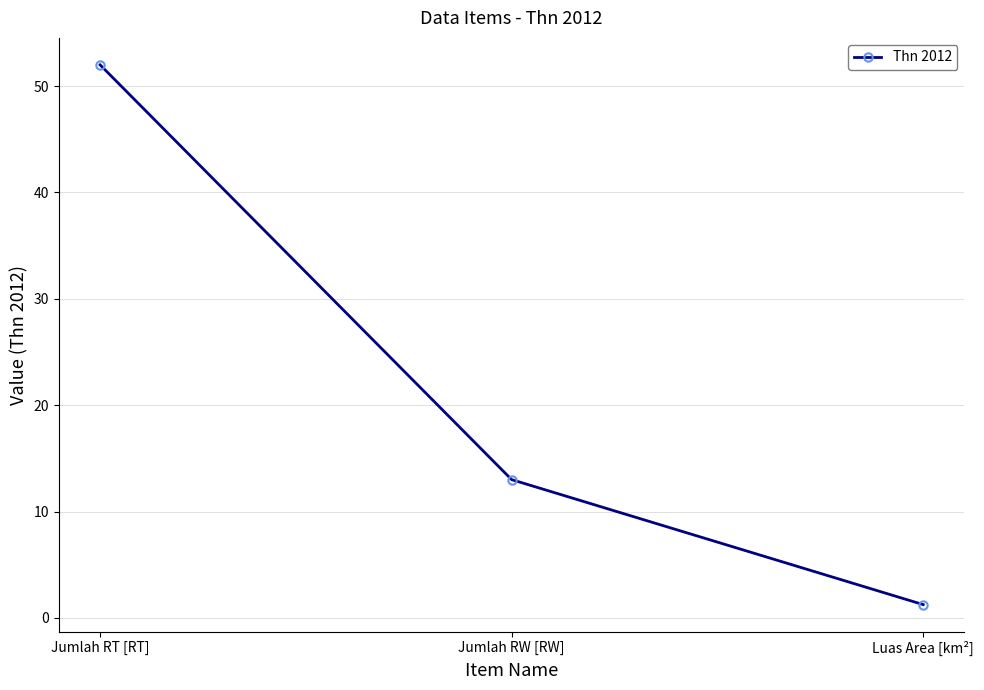

What is the approximate value at Jumlah RW [RW]?

13.0